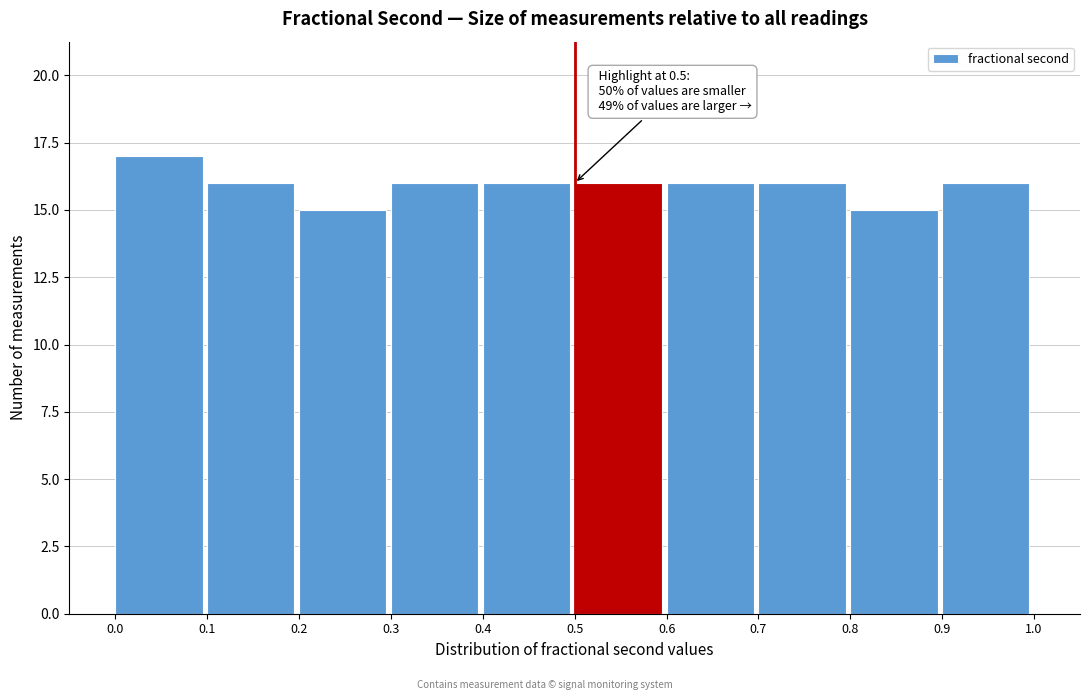

Over which range of the x-axis is the bar tallest?

0.0 to 0.1